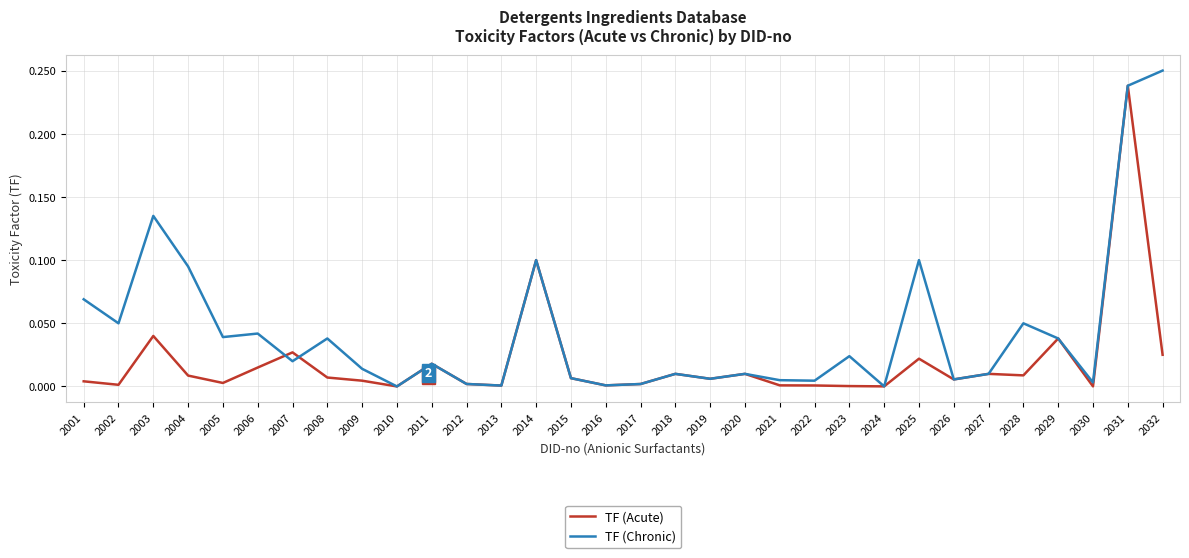

How many categories are shown in the chart?

32